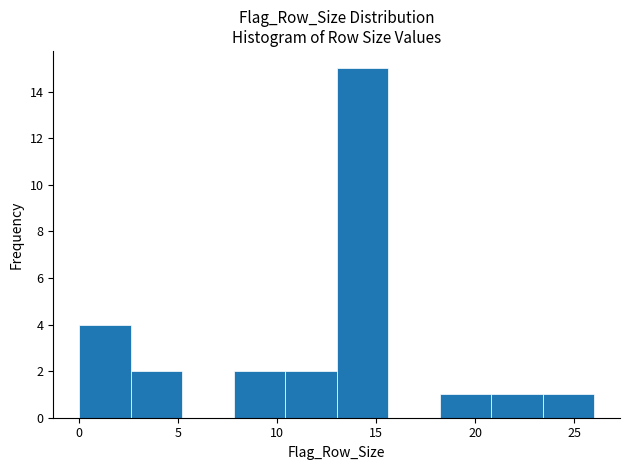

Reading left to right, list every bar in this chart as the range it spans on the x-axis followed by its height. Neither the bar edges nor the heights are printed on the chart, so give them approximately, as read against the axes.

0.0 to 2.6: 4
2.6 to 5.2: 2
5.2 to 7.8: 0
7.8 to 10.4: 2
10.4 to 13.0: 2
13.0 to 15.6: 15
15.6 to 18.2: 0
18.2 to 20.8: 1
20.8 to 23.4: 1
23.4 to 26.0: 1